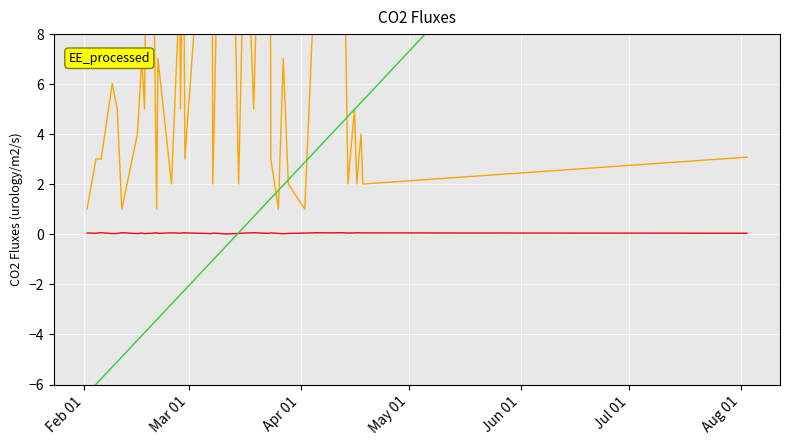

True or false: Height (normalized) has more than 2 points higher than both neighbors.

False